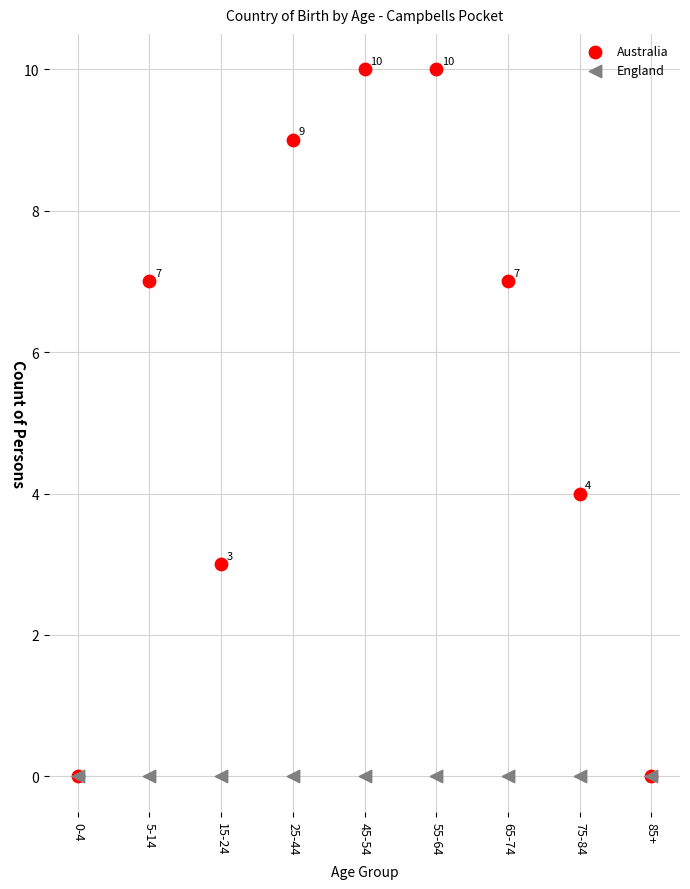

Across all series, what Y value is closest to 5?

4